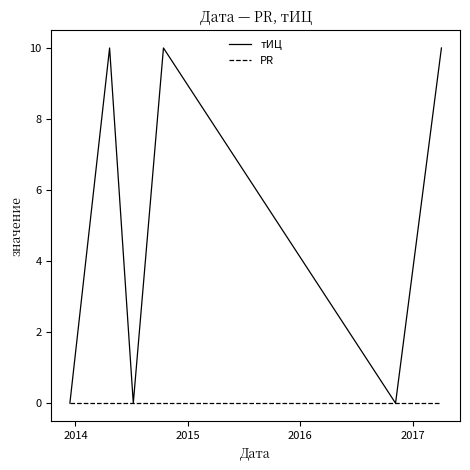

Which series has the largest total across all categories?

тИЦ